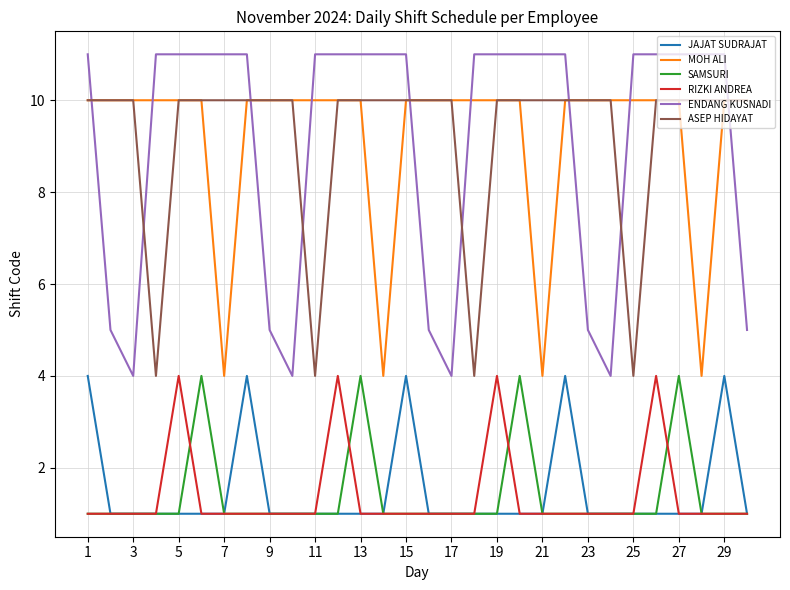

True or false: RIZKI ANDREA and MOH ALI intersect in this chart.

False